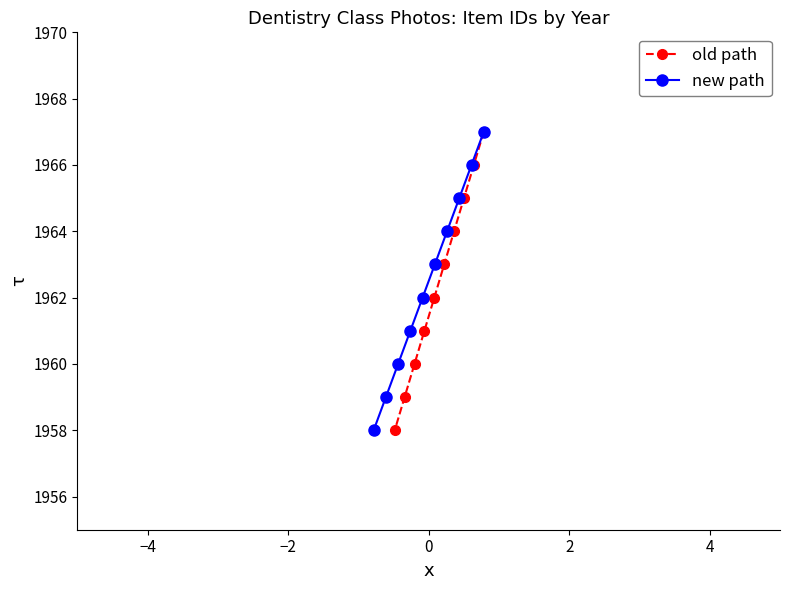

How many old path values are between 1960 and 1965?

6